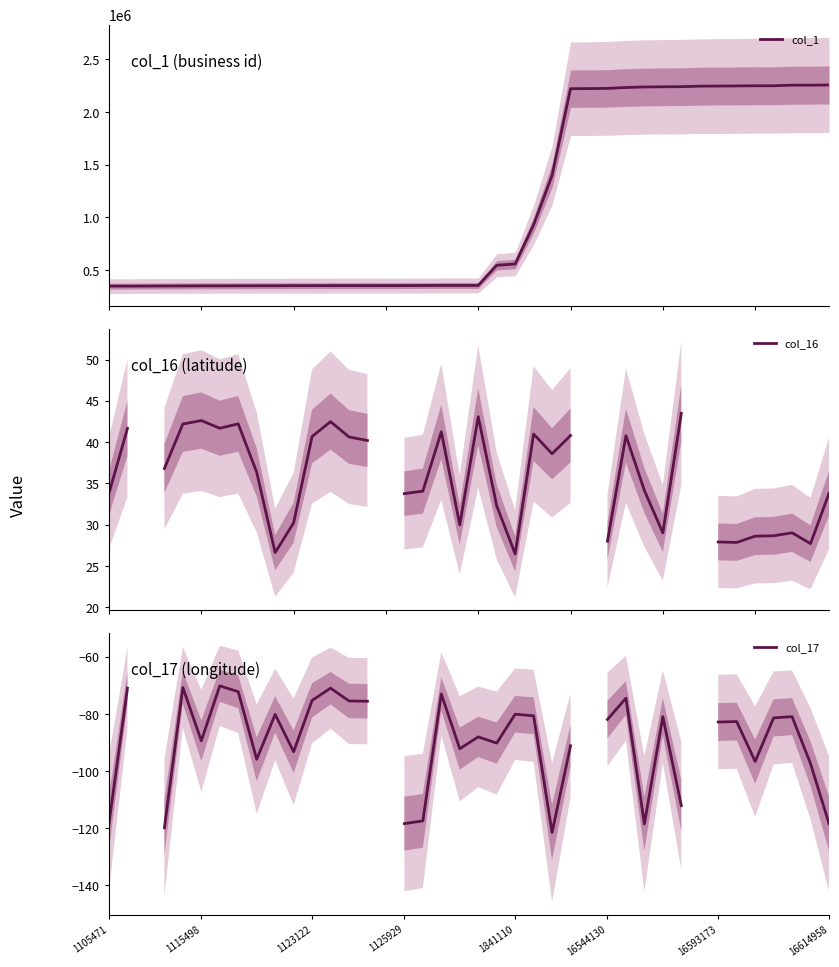

Read the col_17 value at 38.

-97.4